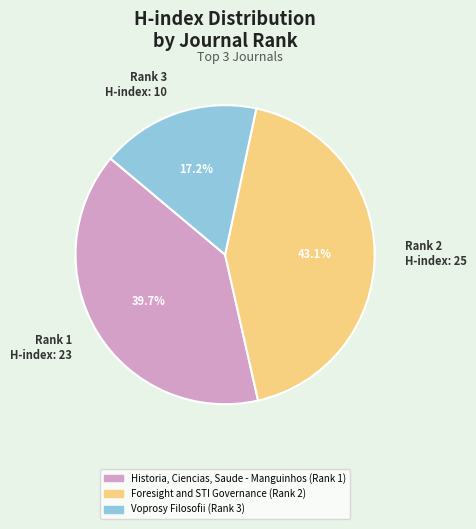

Rank the categories by value from lowest to highest.

Voprosy Filosofii (Rank 3), Historia, Ciencias, Saude - Manguinhos (Rank 1), Foresight and STI Governance (Rank 2)